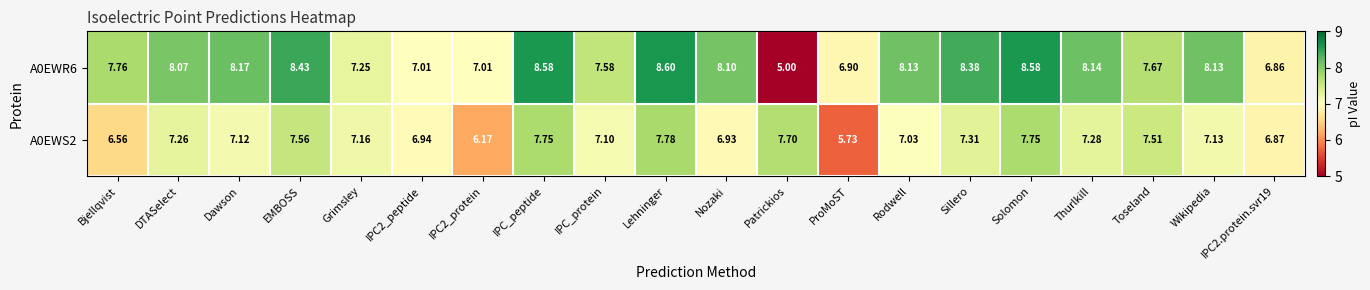

At which category is the sum across all series the highest?

Lehninger